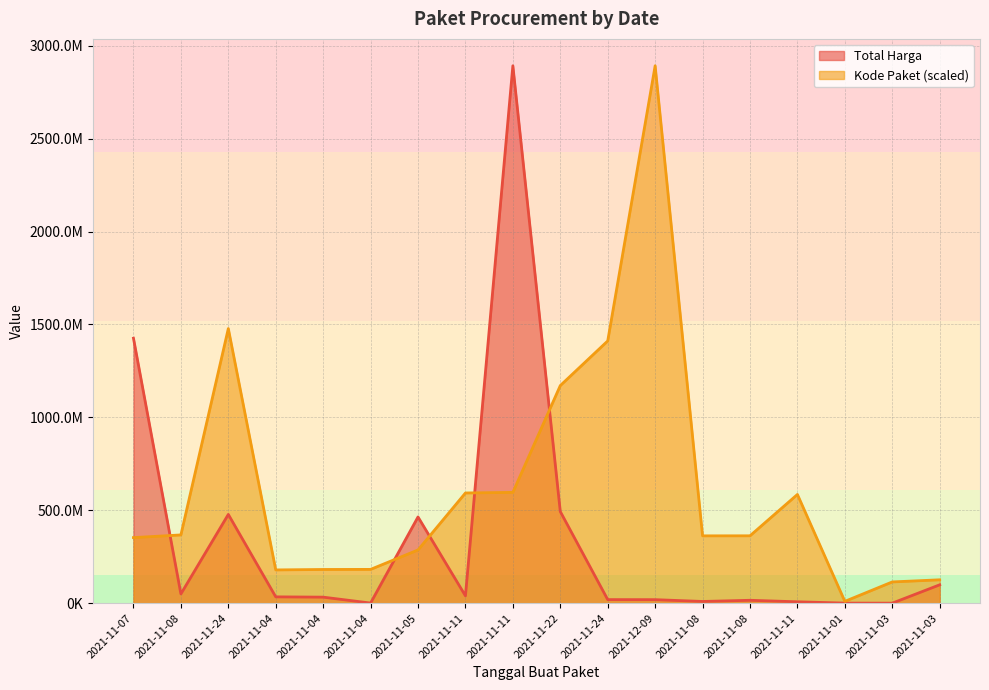

What is the label of the 2nd point from the right?

2021-11-03